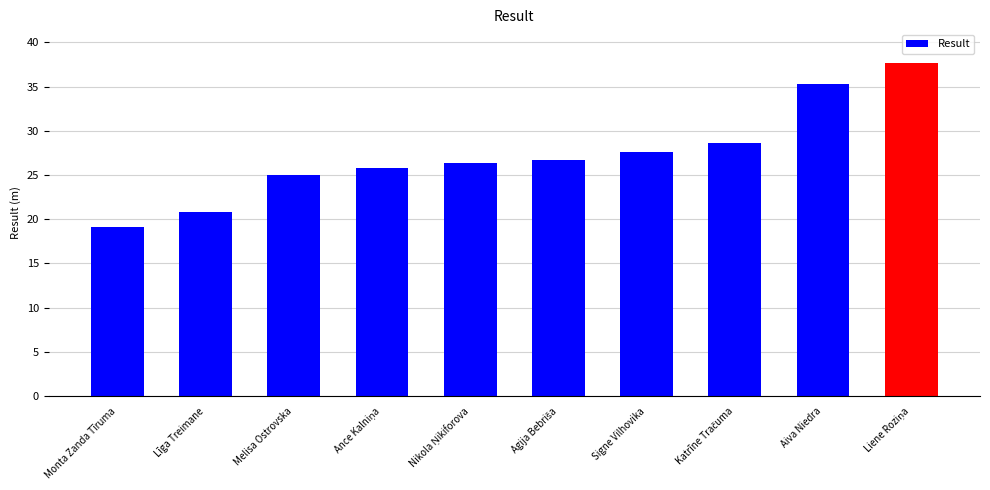

What is the average value?

27.3